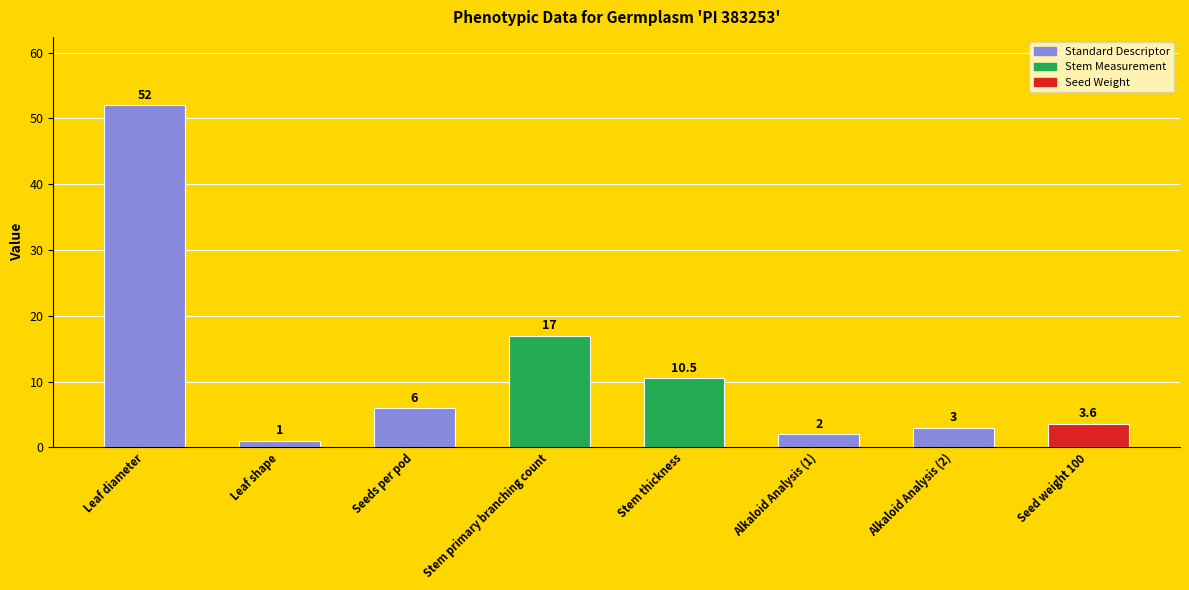

At which category does the chart reach its peak across all series?

Leaf diameter